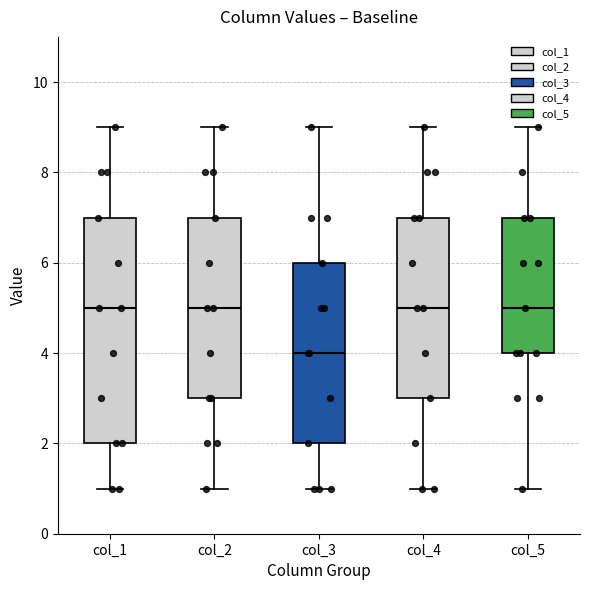

Which box's median line is the lowest?

col_3